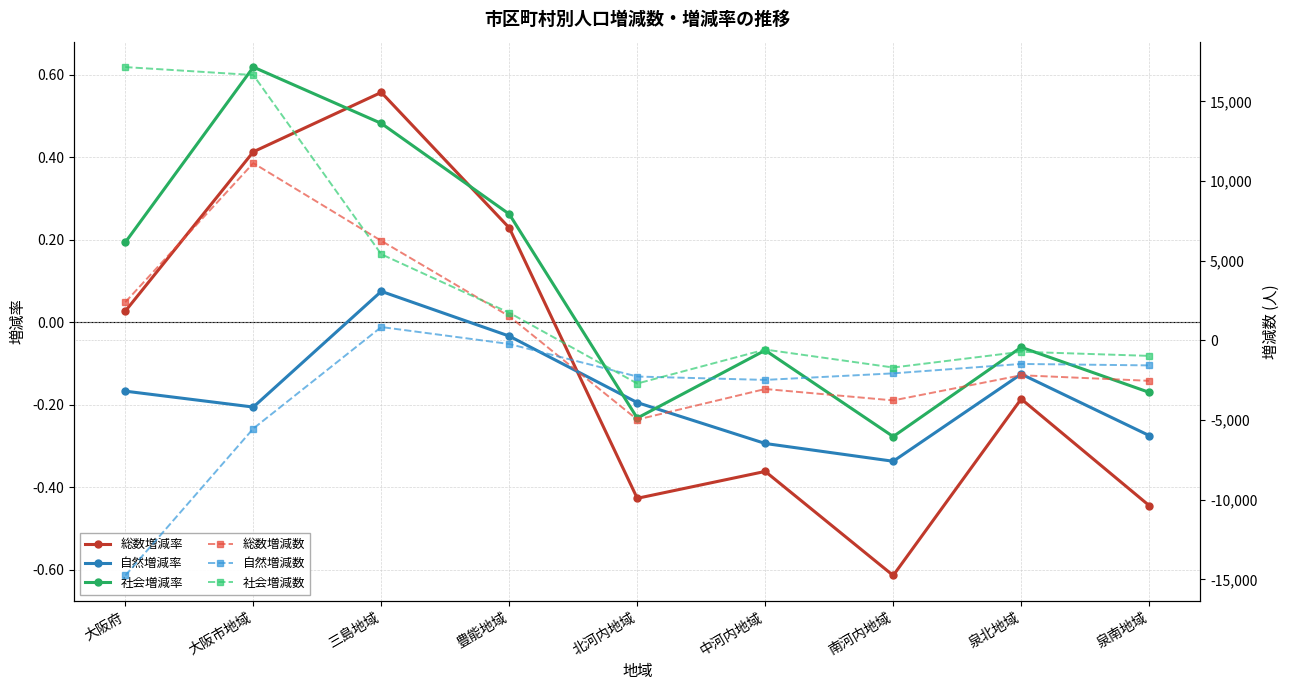

Which series has the largest range (max minus min)?

社会増減数